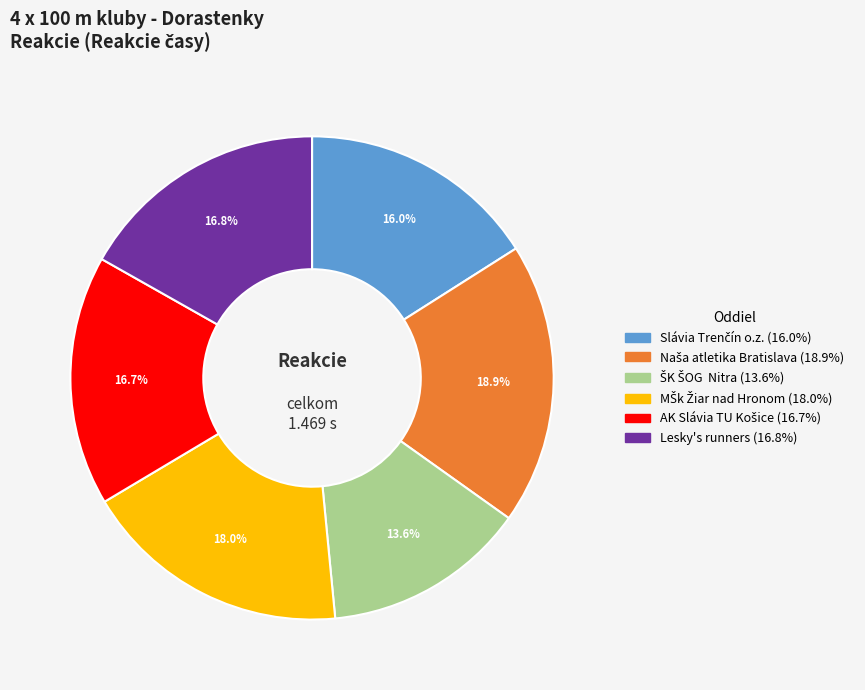

Is there a majority slice in this chart?

No